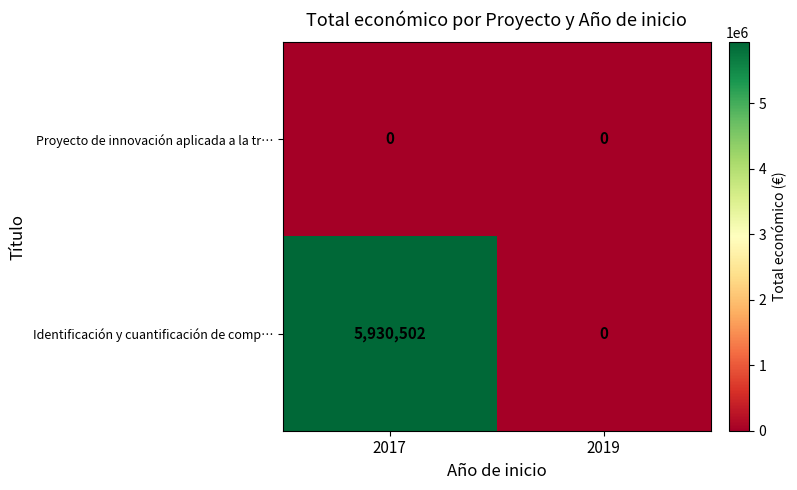

At which category is the sum across all series the highest?

2017